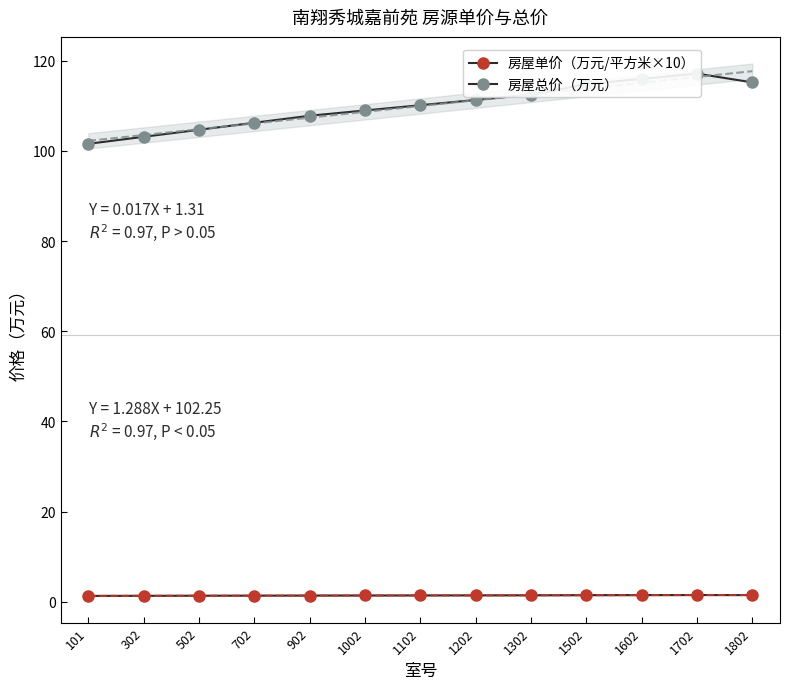

What value does the 房屋总价（万元） series have at 1102?

110.2